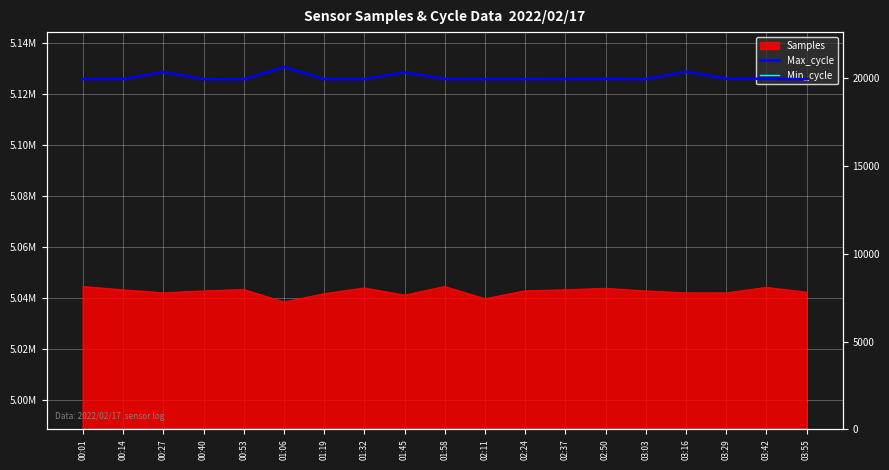

What is the difference between the highest and lowest values at 01:58?

19932